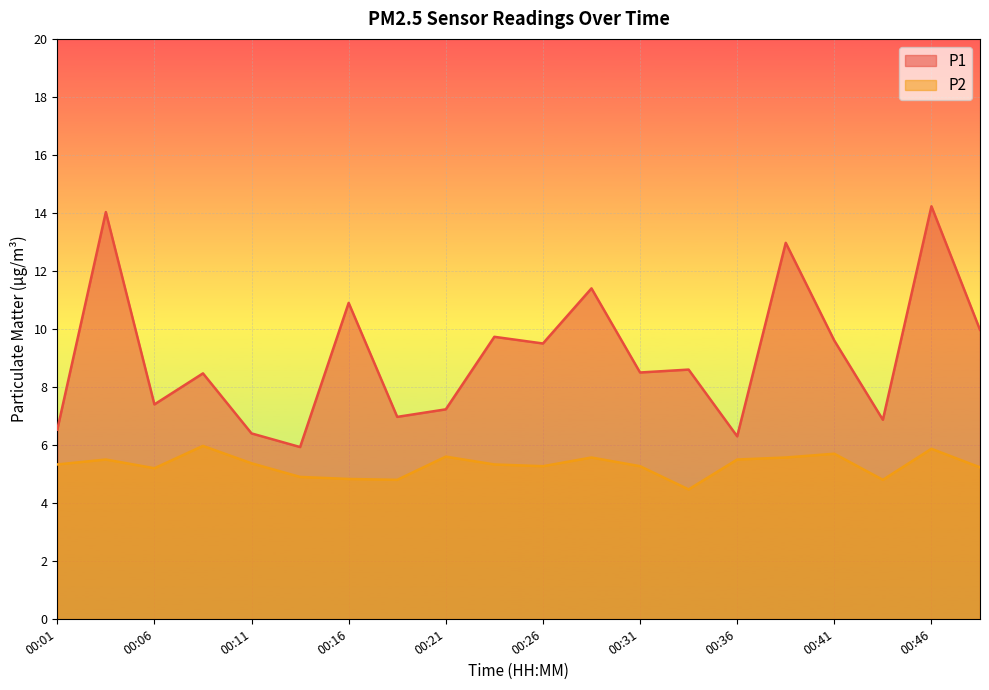

True or false: P1 and P2 intersect in this chart.

False